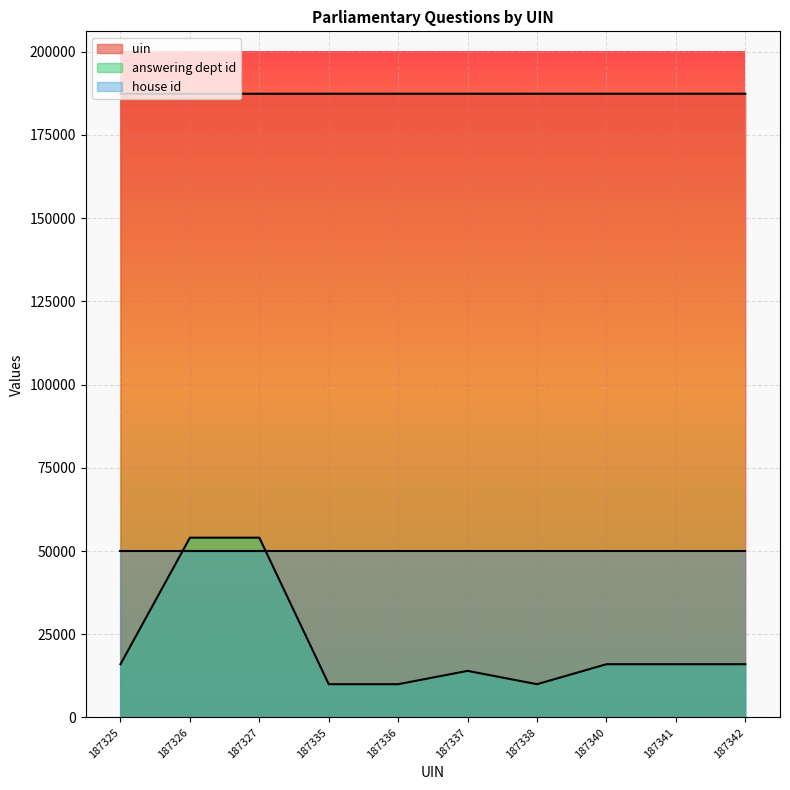

True or false: uin and answering dept id intersect in this chart.

False